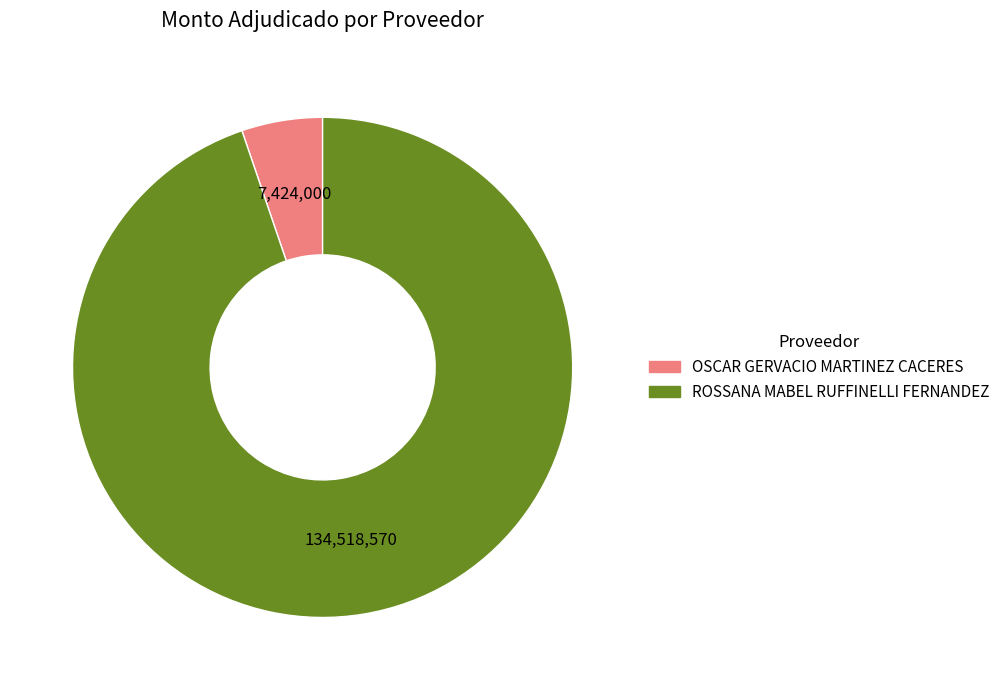

Combined, do ROSSANA MABEL RUFFINELLI FERNANDEZ and OSCAR GERVACIO MARTINEZ CACERES account for over 50%?

Yes